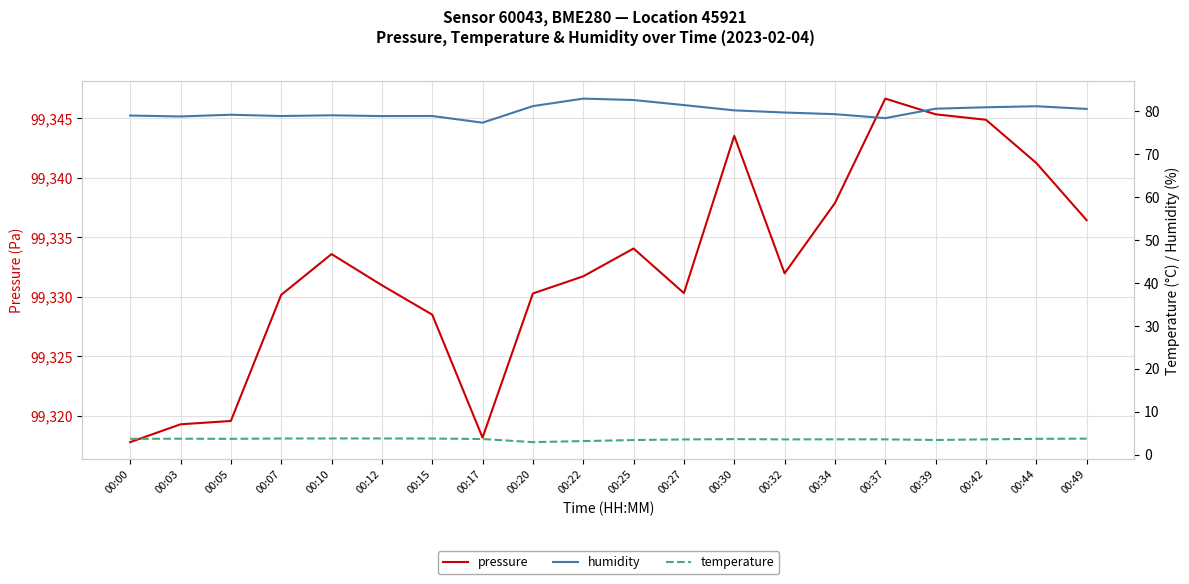

True or false: temperature has a value of 3.8 at 00:07.

True